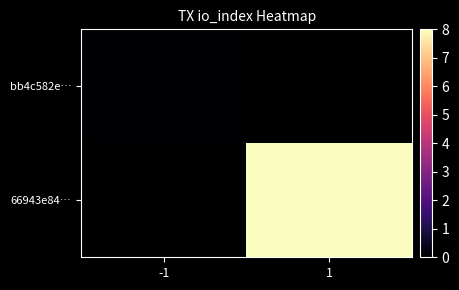

At which category does the chart reach its minimum across all series?

-1